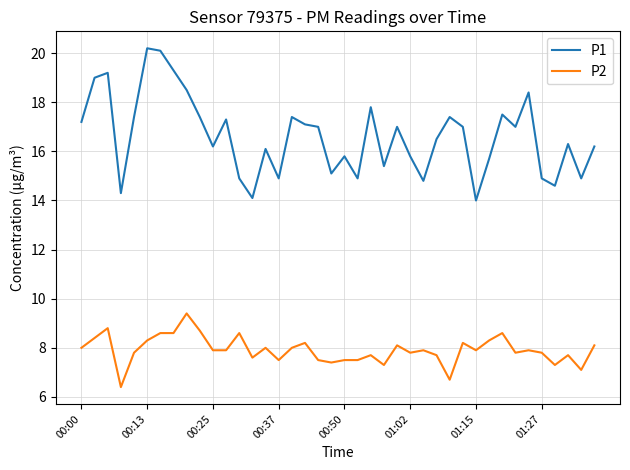

What are all the series names shown in the legend?

P1, P2